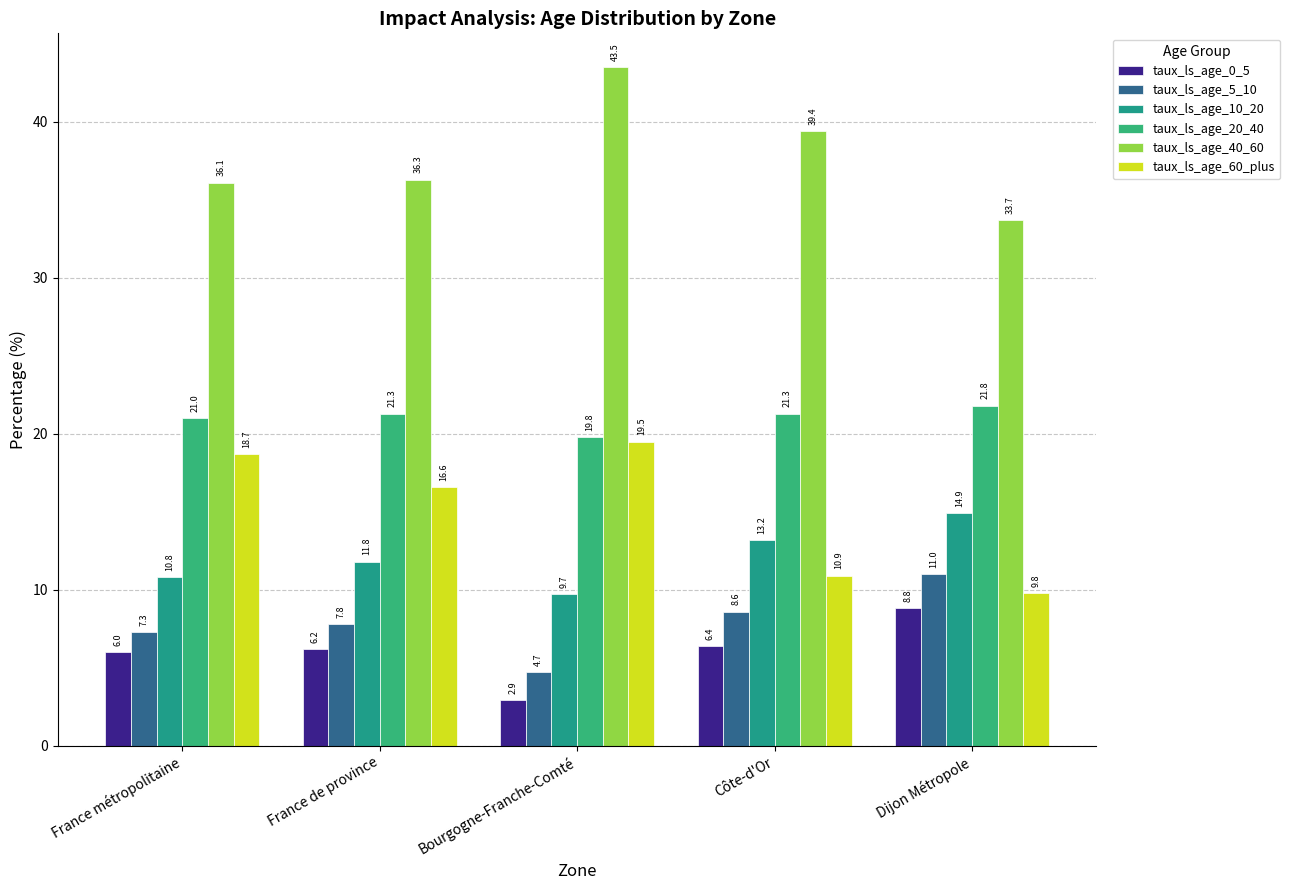

At which category is the sum across all series the highest?

Bourgogne-Franche-Comté